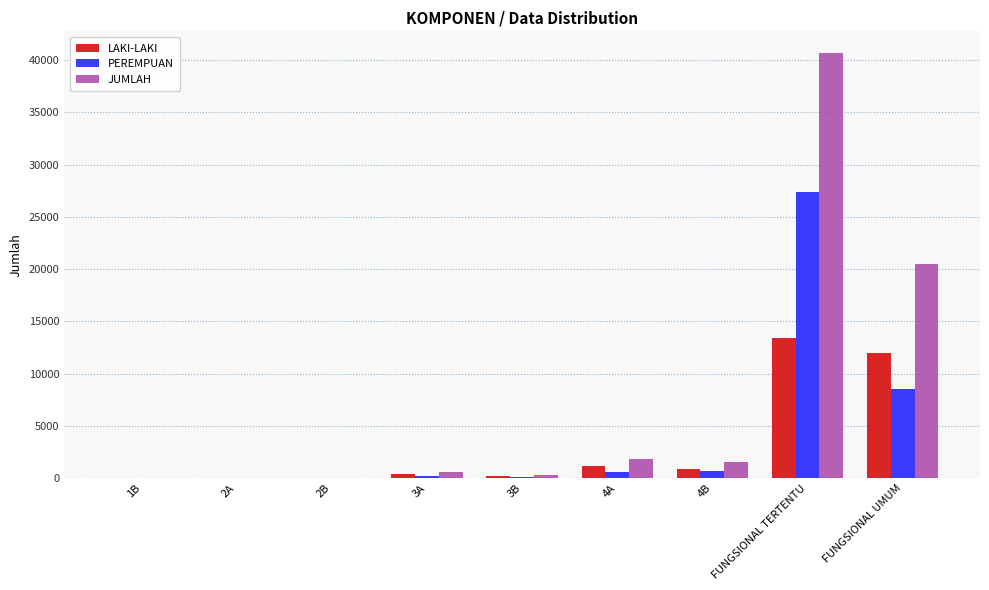

What are all the series names shown in the legend?

LAKI-LAKI, PEREMPUAN, JUMLAH